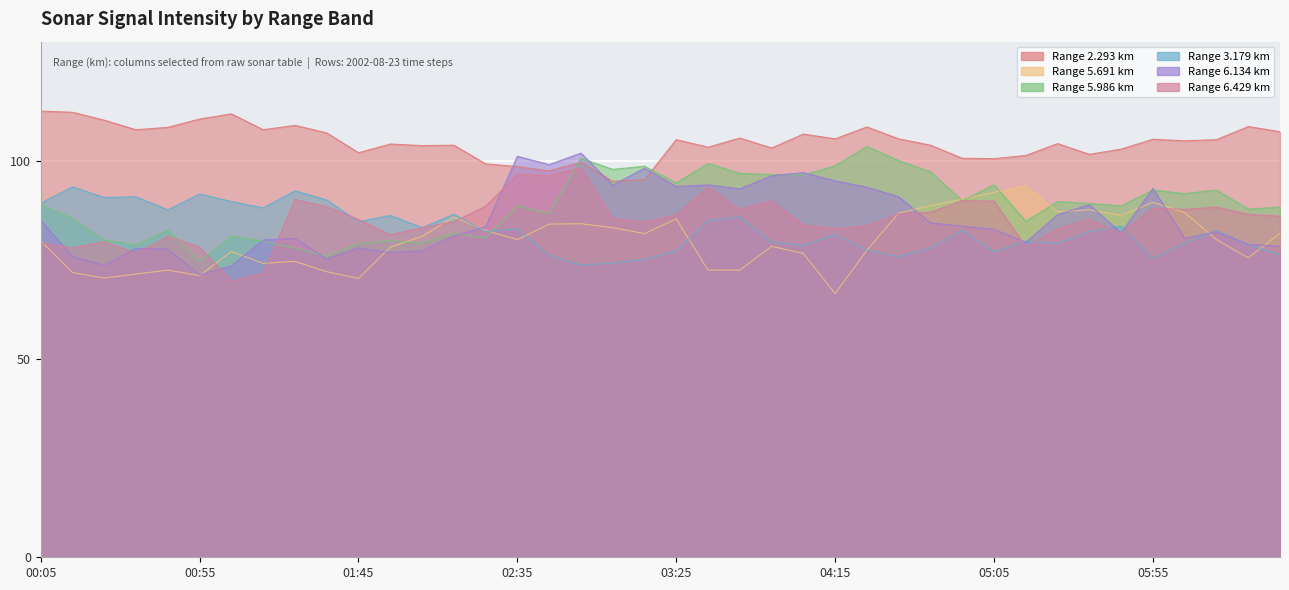

Which has a higher value, 2002/08/23 04:55 or 2002/08/23 05:25?

2002/08/23 05:25